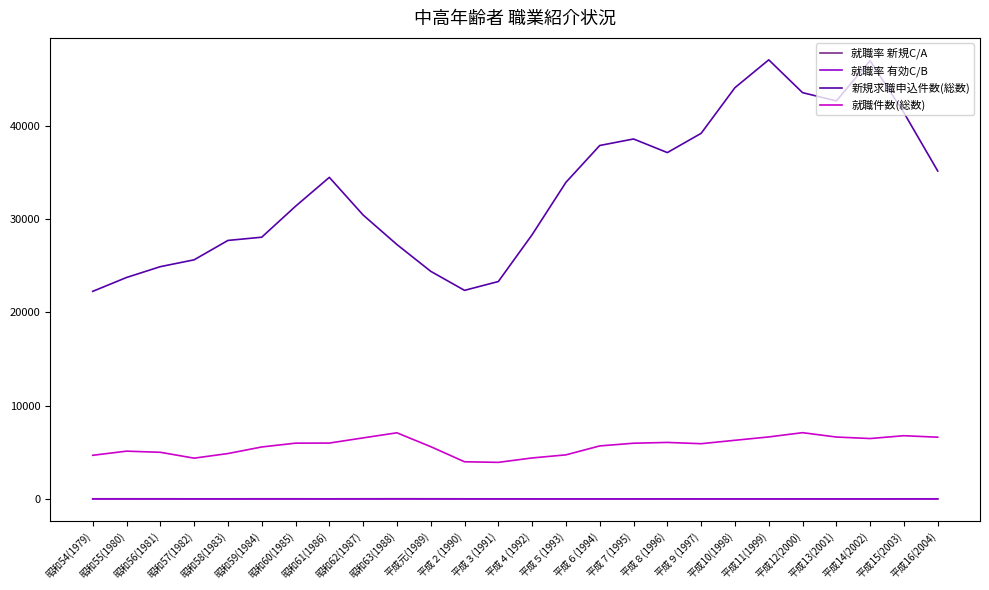

Which series has the largest total across all categories?

新規求職申込件数(総数)